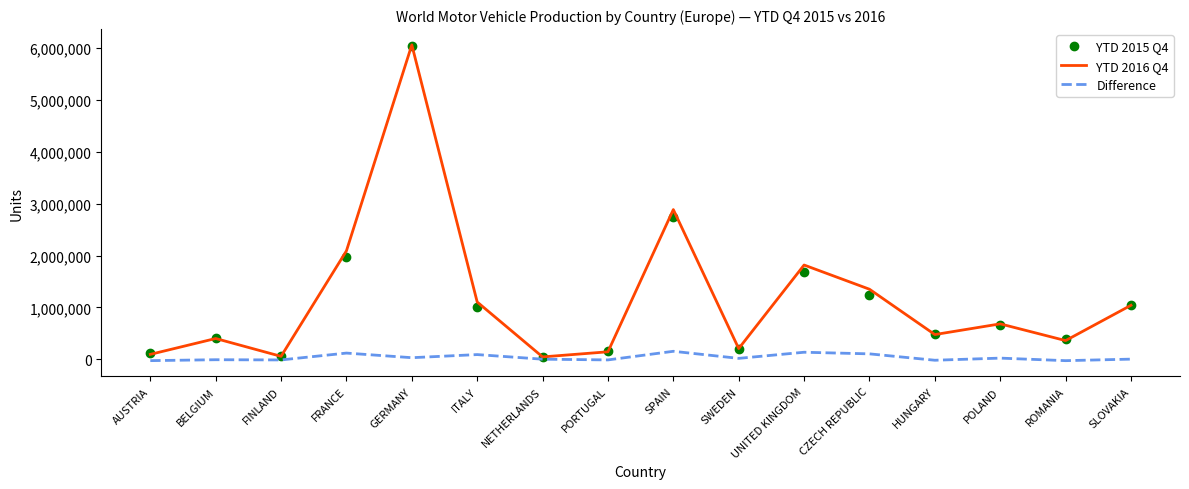

Which label corresponds to the largest value in the chart?

GERMANY